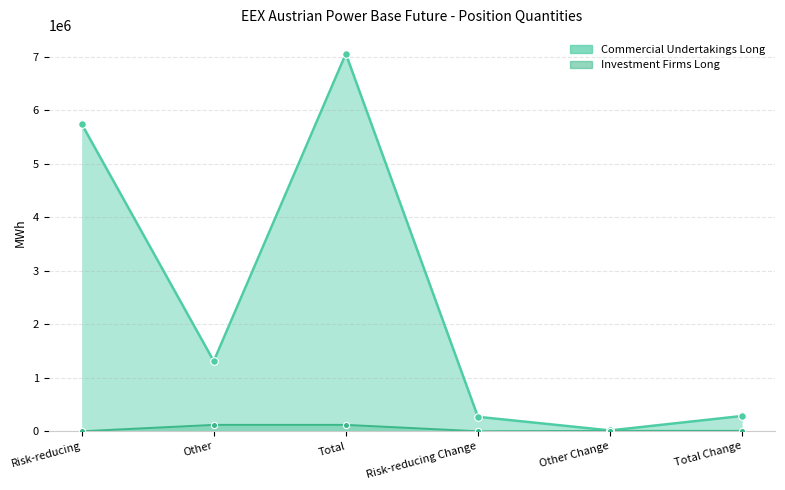

Which series contains the highest Y value?

Commercial Undertakings Long